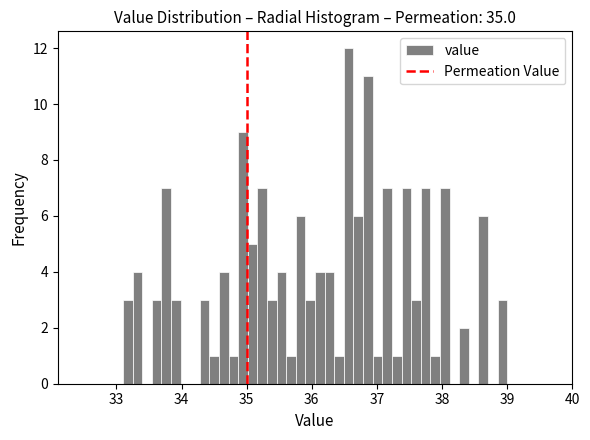

Read against the x-axis, roughly where is the centre of the tallest bar?

36.6